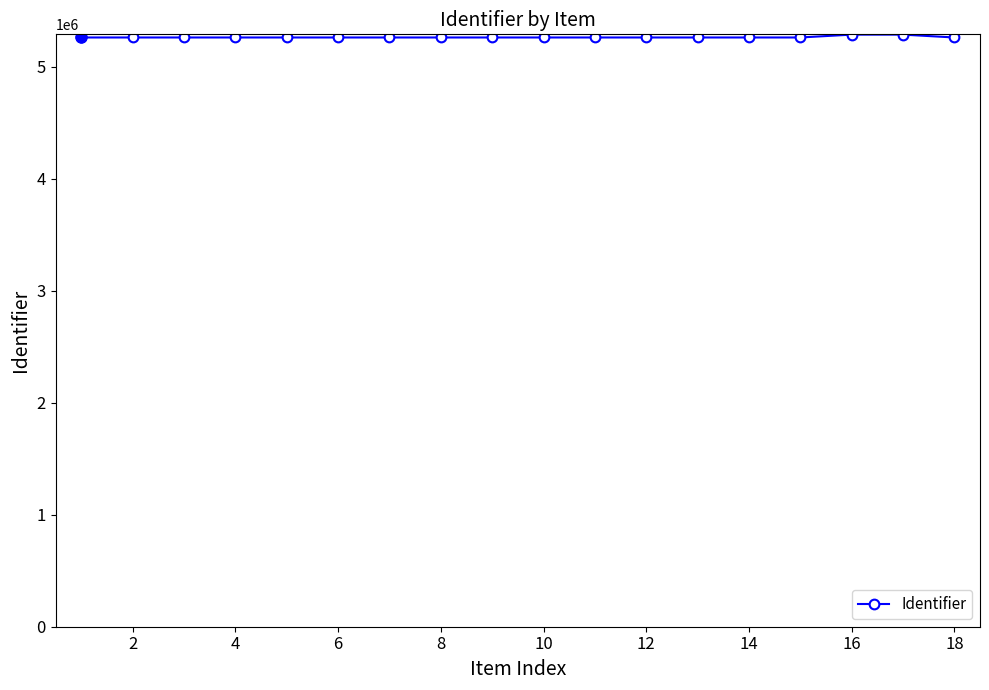

What is the sum of all values?

94730802